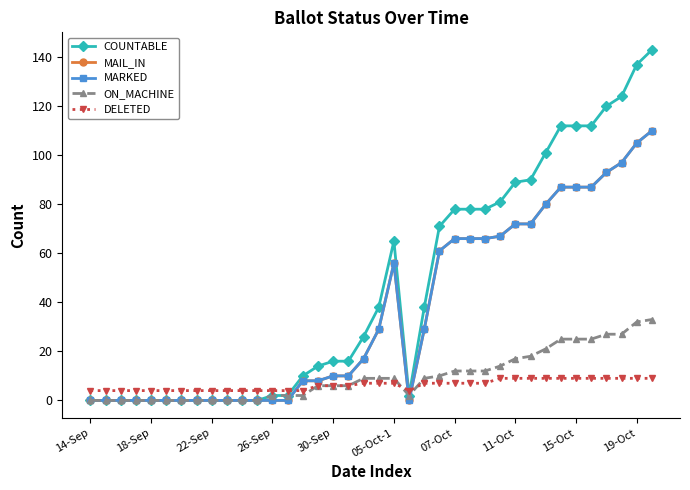

True or false: ON_MACHINE has more than 2 interior local peaks.

False